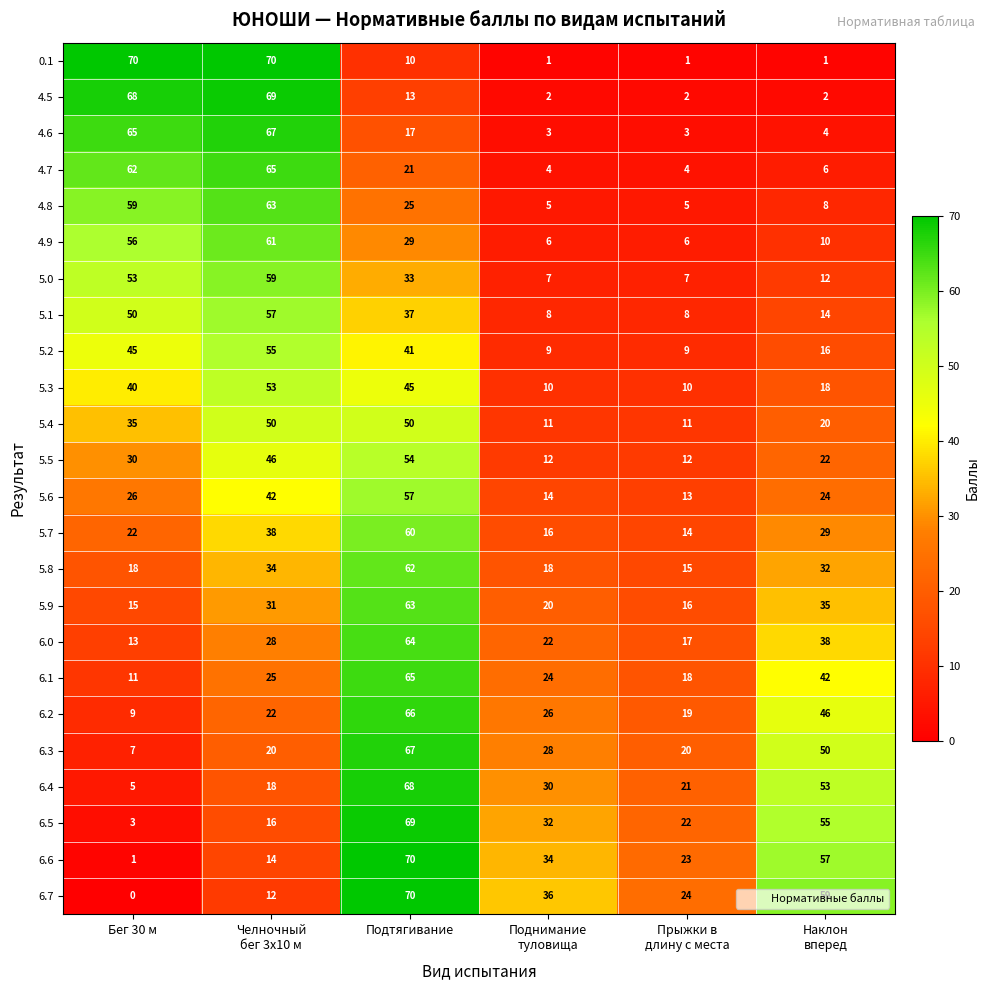

At which label is 4.7 closest to 34?

Подтягивание